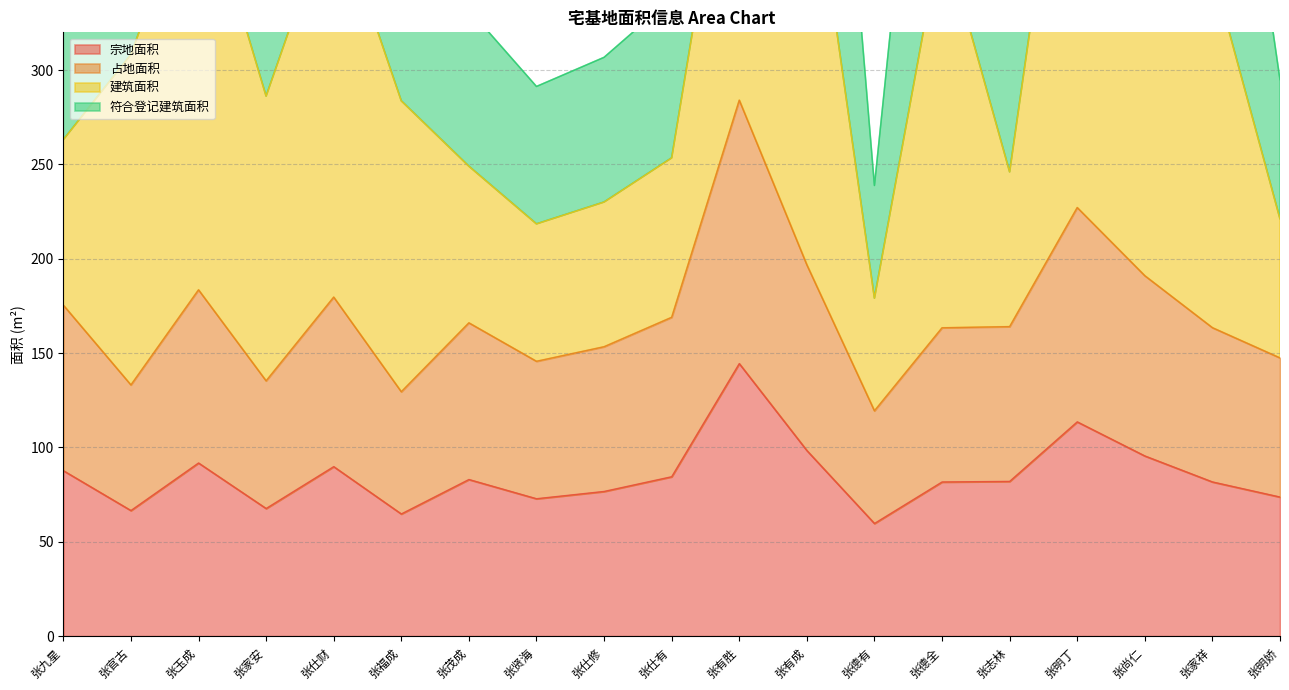

What is the total value across all series at 张志林?

574.1